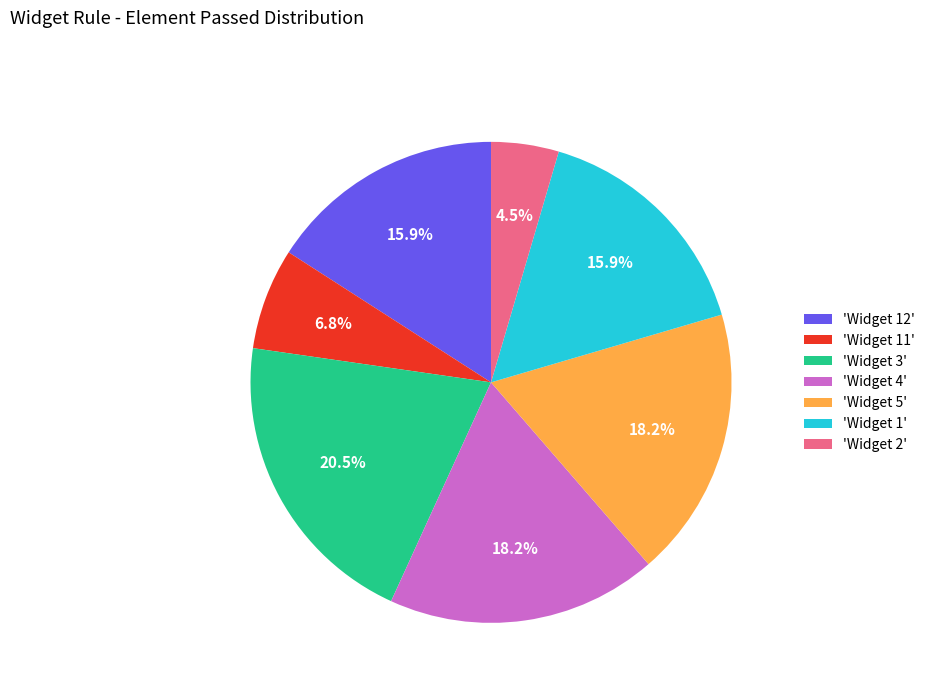

Which slice is the largest?

'Widget 3'